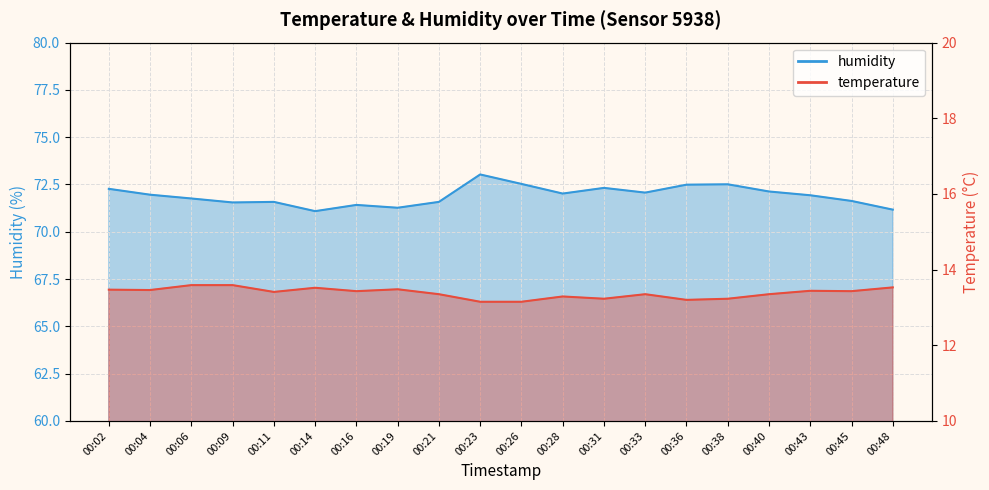

Where is the first local maximum for humidity_line?

00:11